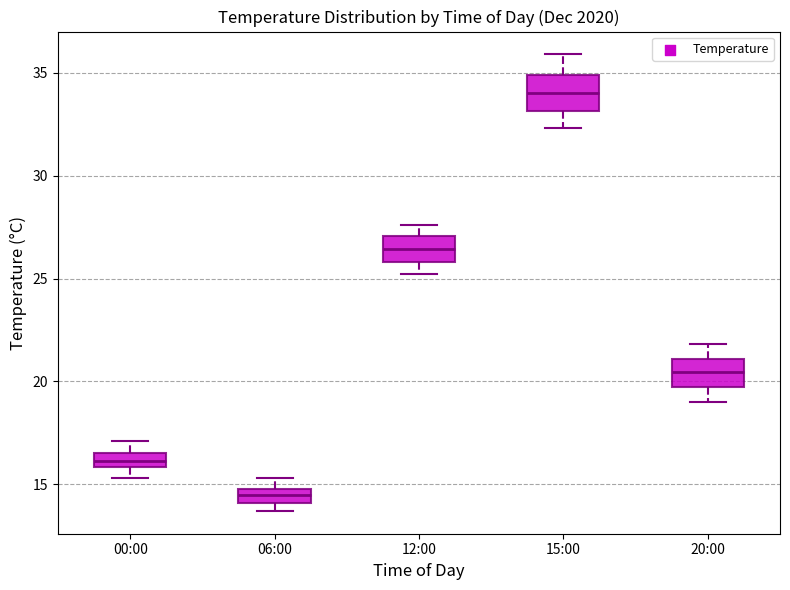

Which box's median line is the highest?

15:00